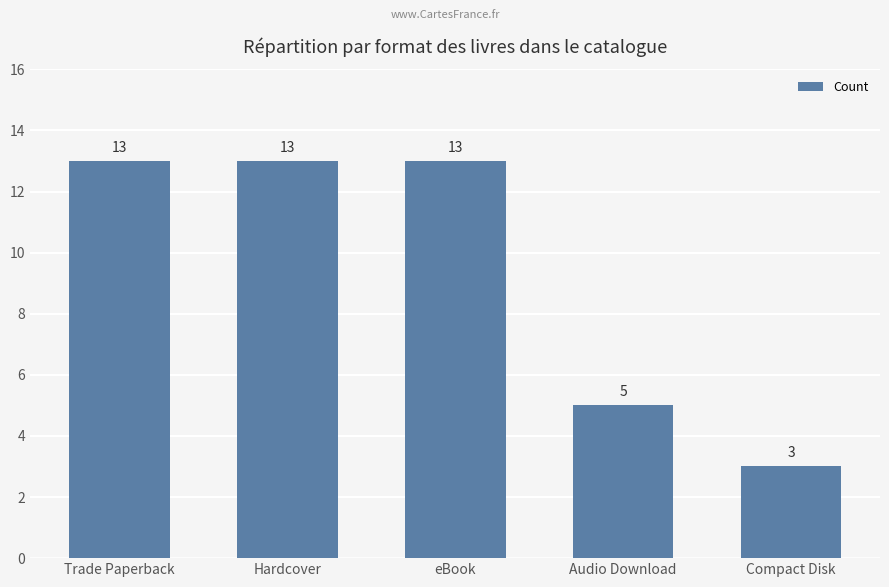

What is the sum of all values?

47